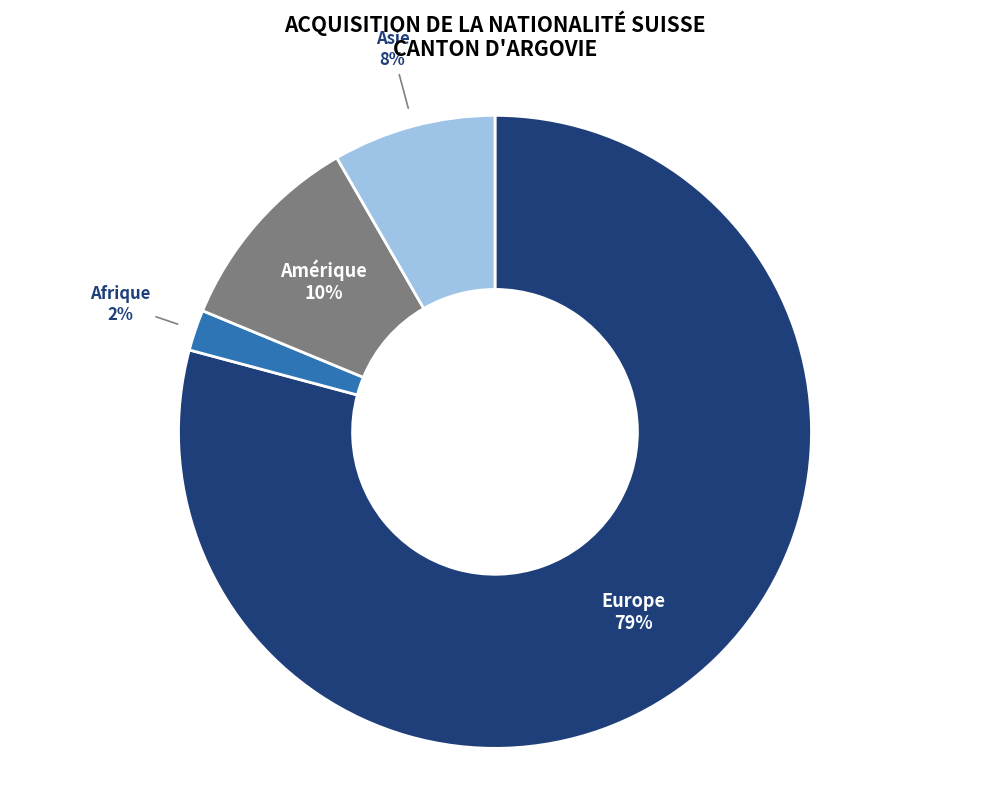

Is the sum of Europe and Afrique greater than half?

Yes